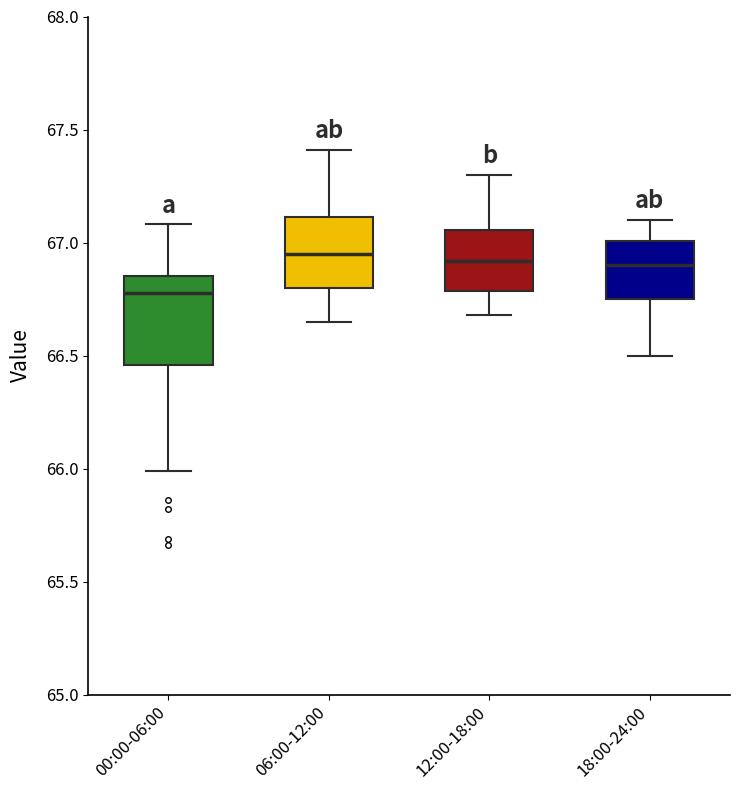

Reading left to right, transcribe this box plot: for each box, give where its median line is, the range the box spans, and where its two whiskers end, as read against the y-axis. The values are not printed on the chart, so give them approximately, as read against the axis.

00:00-06:00: median 66.80, box 66.45 to 66.85, whiskers 66.00 to 67.10
06:00-12:00: median 66.95, box 66.80 to 67.10, whiskers 66.65 to 67.40
12:00-18:00: median 66.90, box 66.80 to 67.05, whiskers 66.70 to 67.30
18:00-24:00: median 66.90, box 66.75 to 67.00, whiskers 66.50 to 67.10